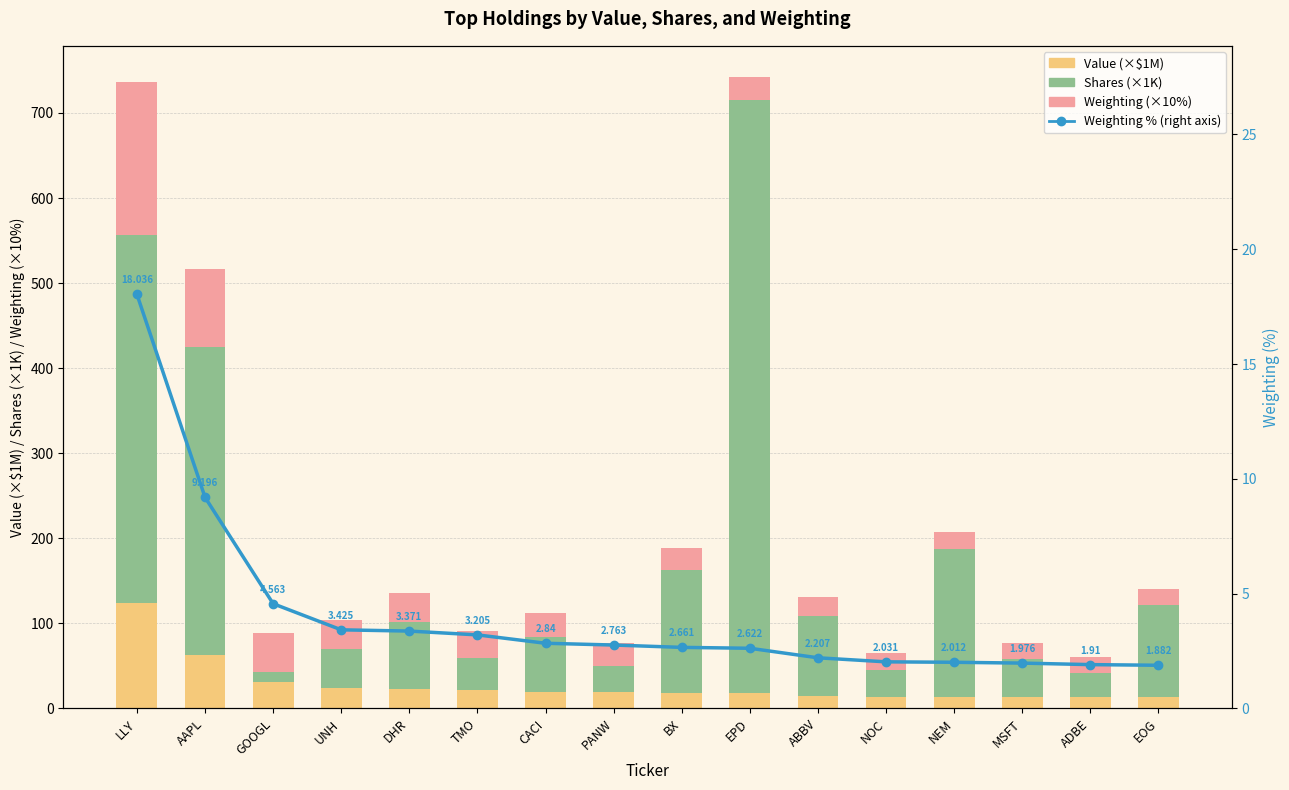

At which category is the sum across all series the highest?

LLY